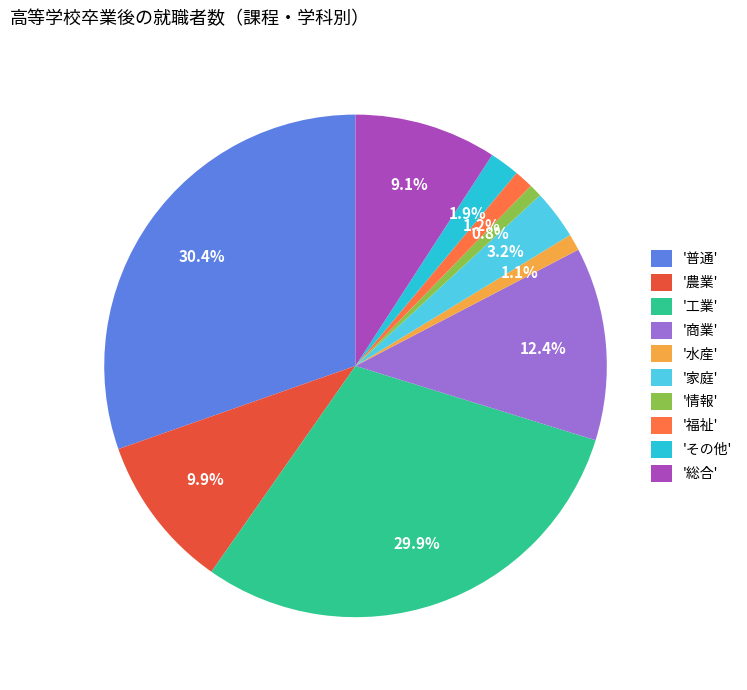

Which has a higher value, '情報' or '農業'?

'農業'